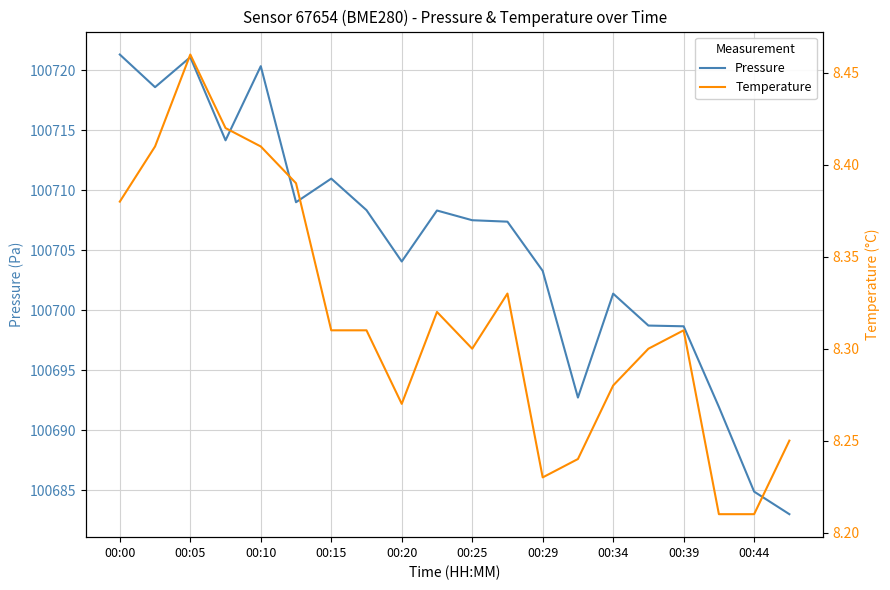

The value of Pressure at 00:34 is 100701.4. True or false?

True